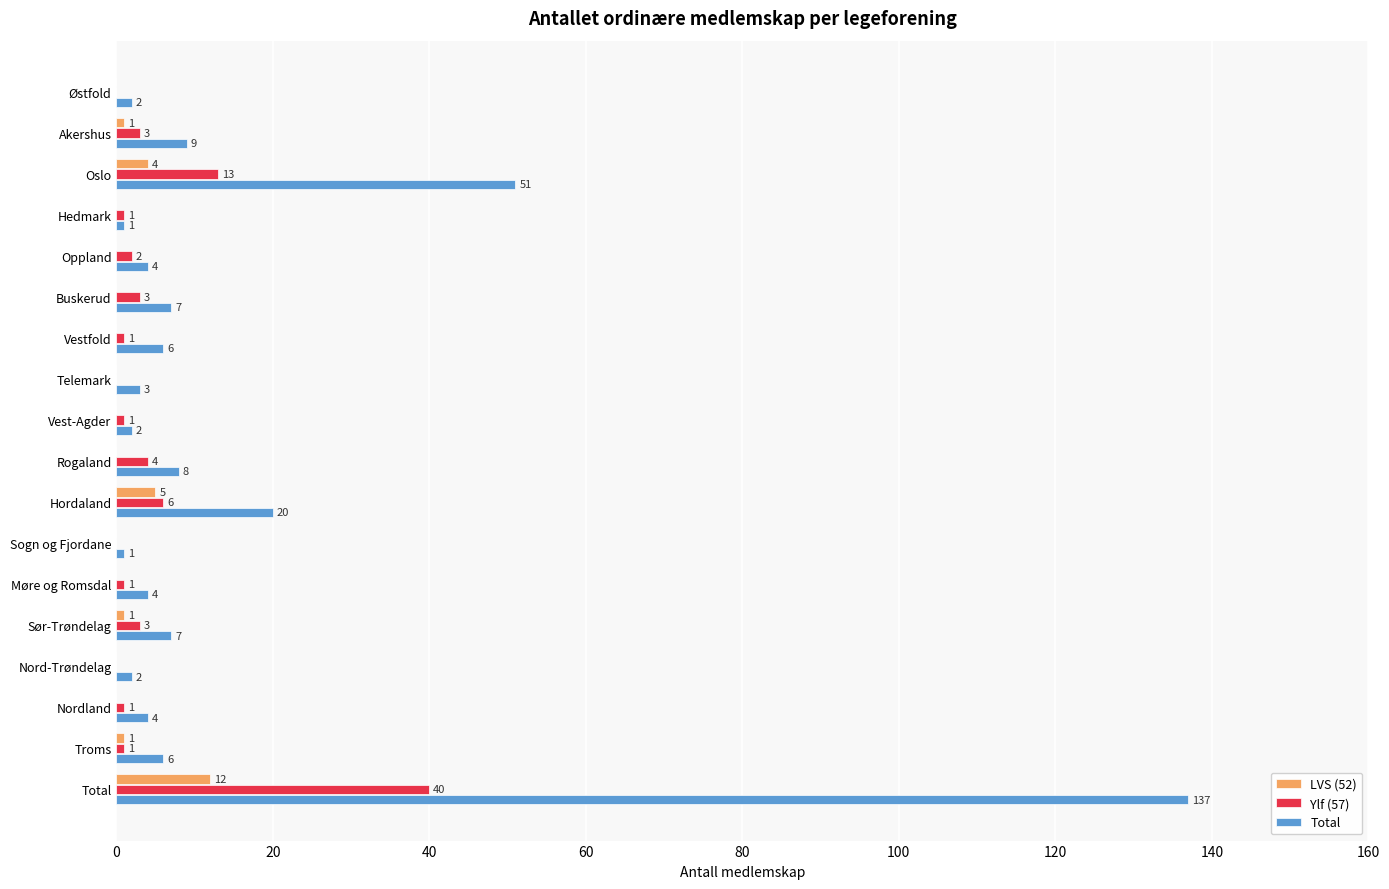

Is the value of Total at Sogn og Fjordane greater than the value of Ylf (57) at Sør-Trøndelag?

No